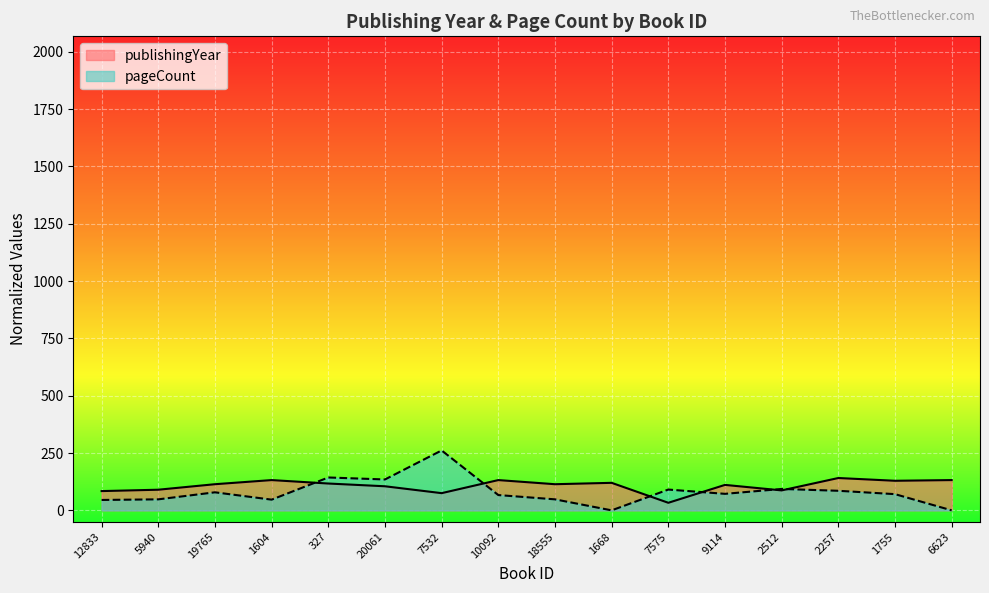

Which series ends up on top after the final intersection of pageCount and publishingYear?

publishingYear